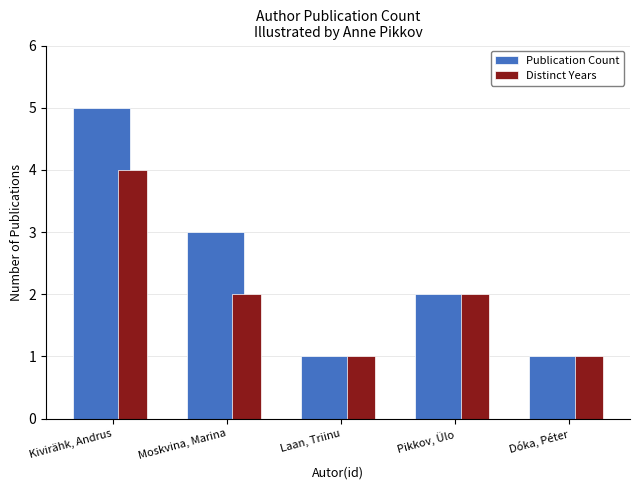

What is the greatest value displayed?

5